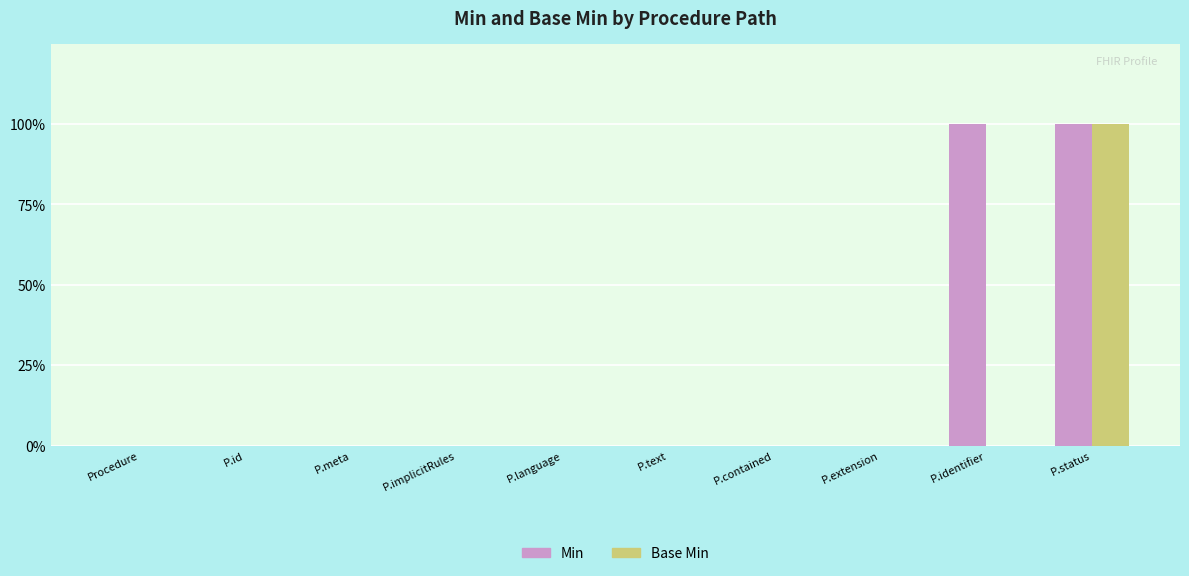

The Base Min series shows 0 at P.extension. True or false?

True